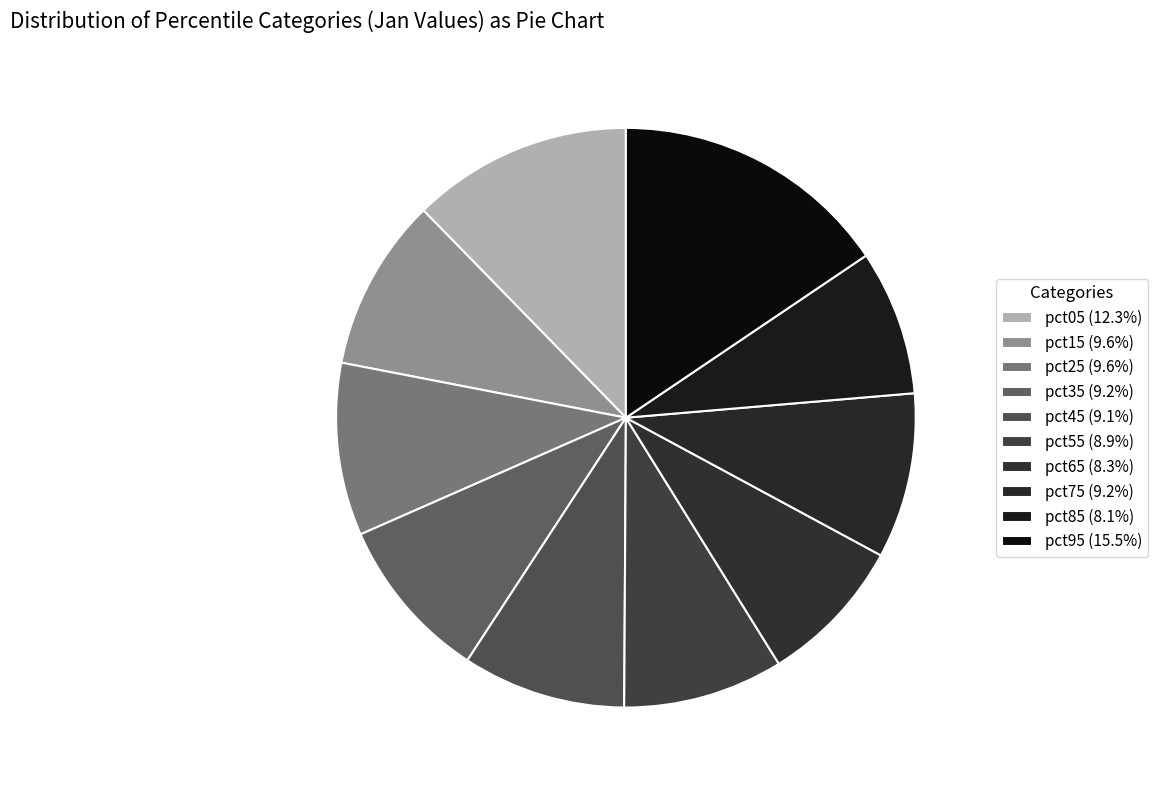

Count the number of slices in the pie.

10